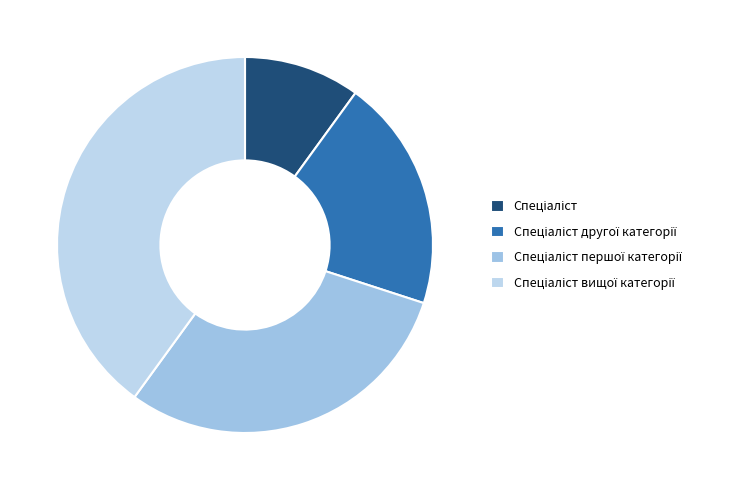

Does any single category account for the majority?

No